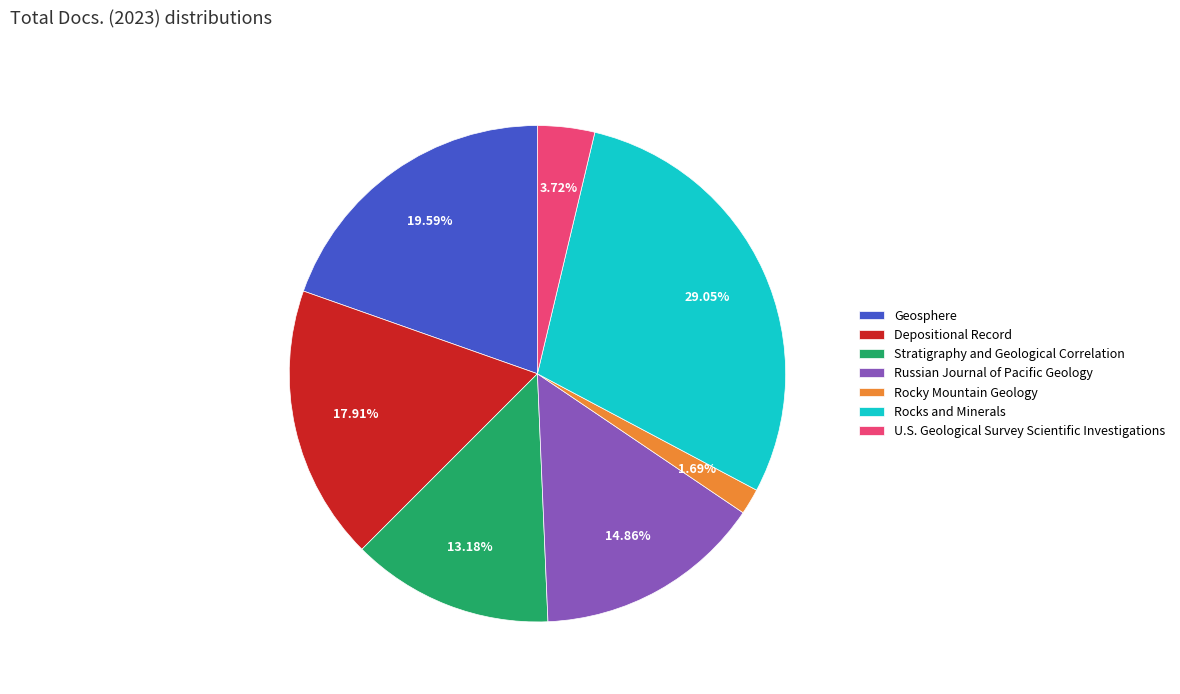

Count the number of slices in the pie.

7